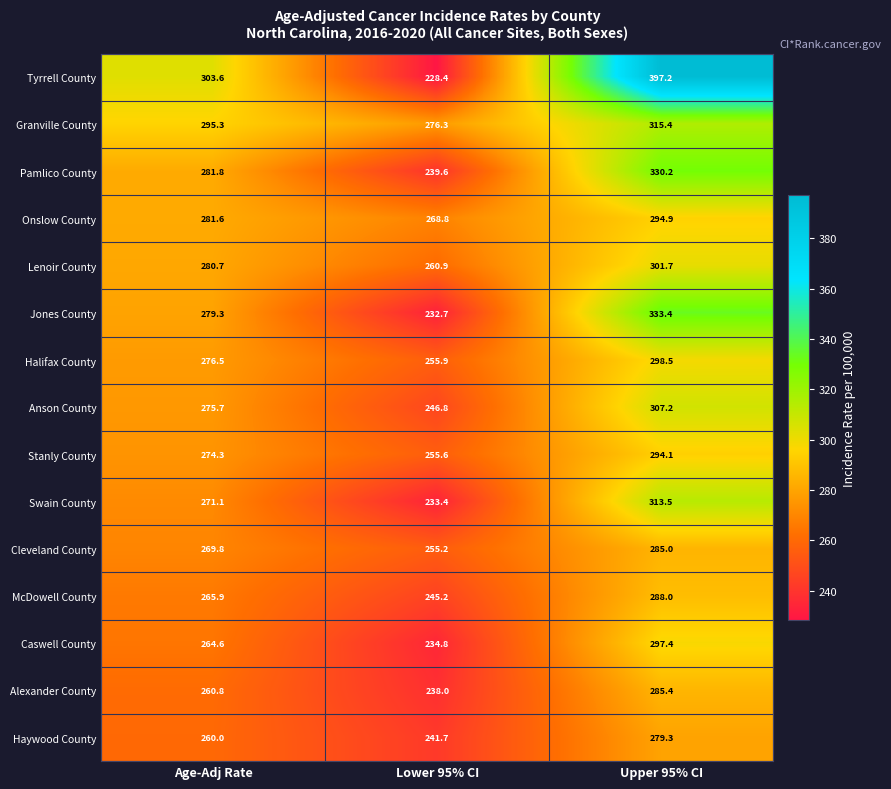

List the series in order of their peak value, highest first.

Tyrrell County, Jones County, Pamlico County, Granville County, Swain County, Anson County, Lenoir County, Halifax County, Caswell County, Onslow County, Stanly County, McDowell County, Alexander County, Cleveland County, Haywood County